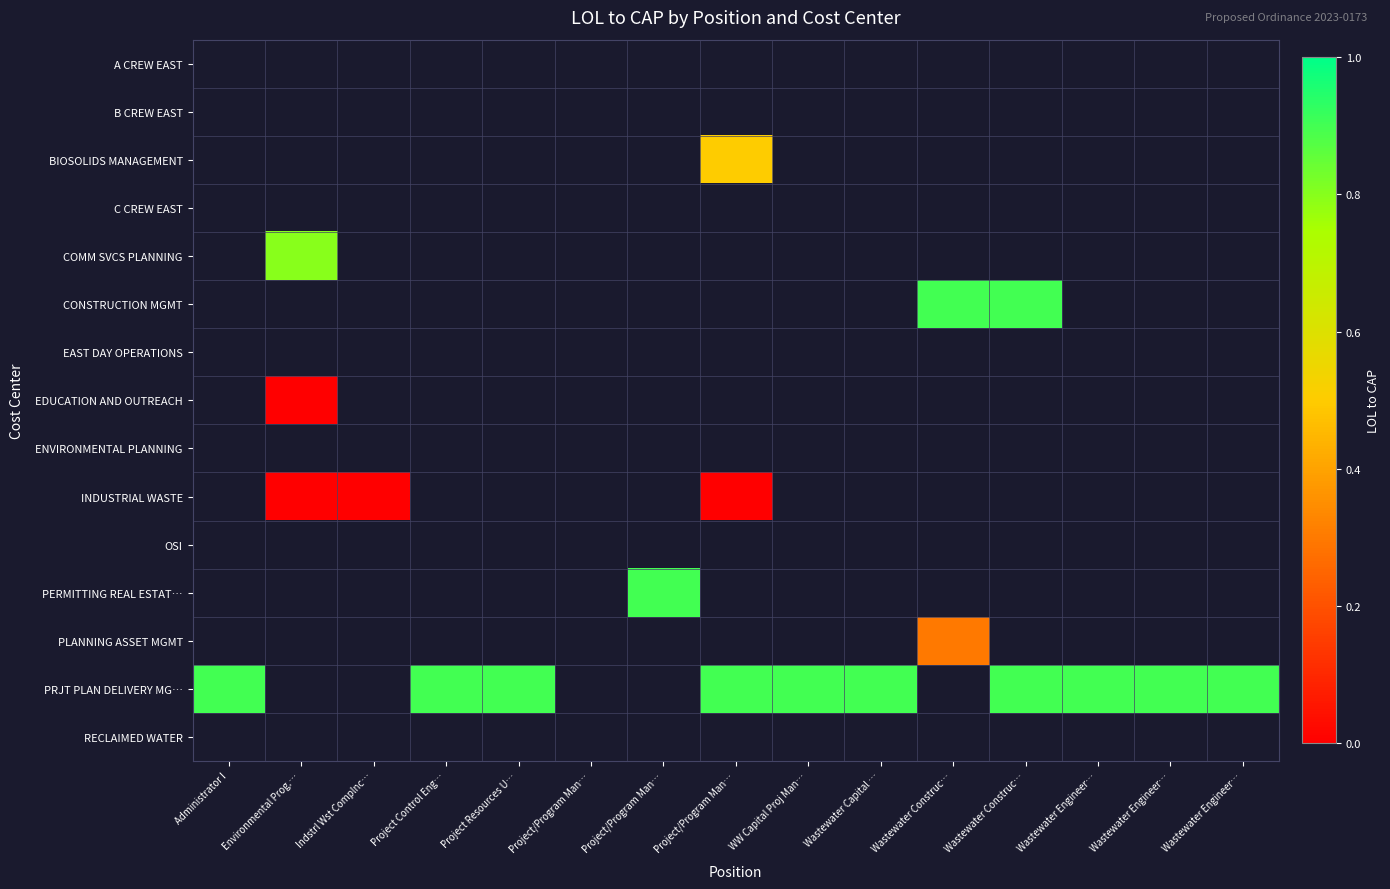

How many data points does each series have?

15